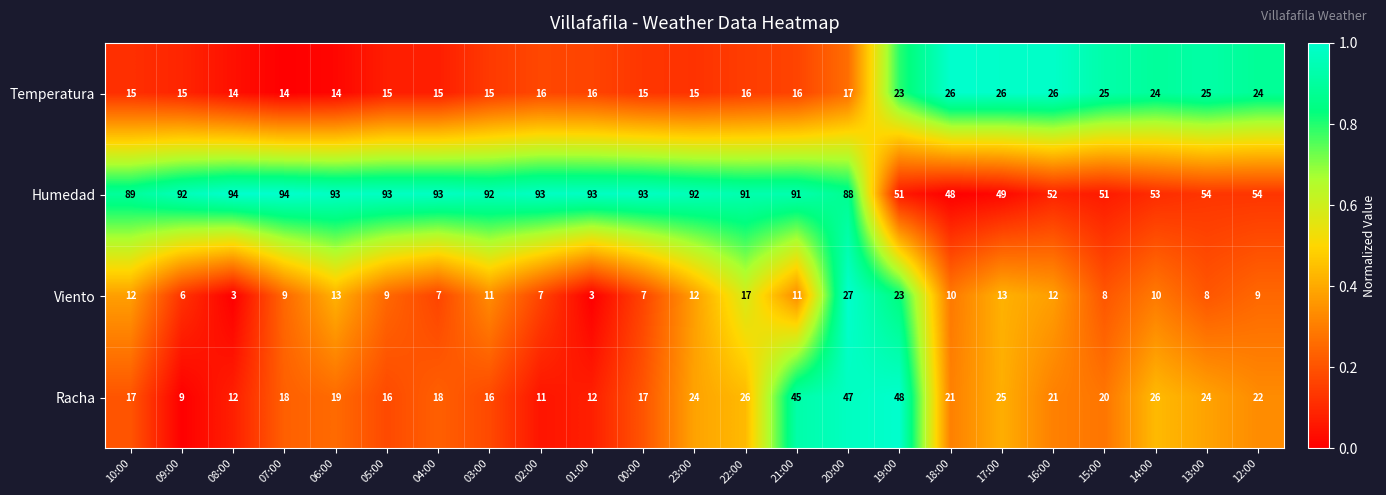

Which series has the widest spread of values?

Humedad